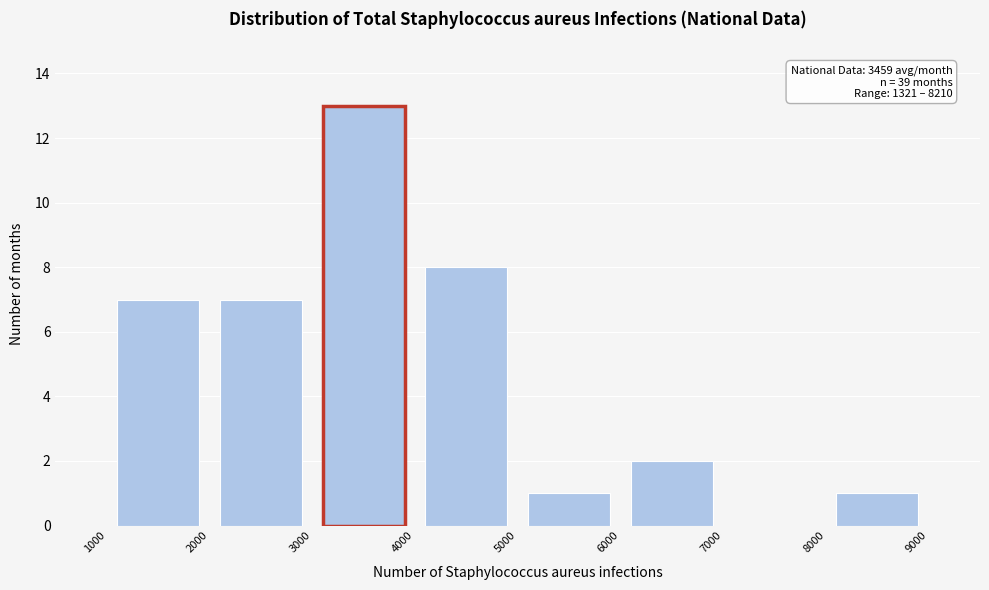

Over which range of the x-axis is the bar tallest?

3000 to 4000